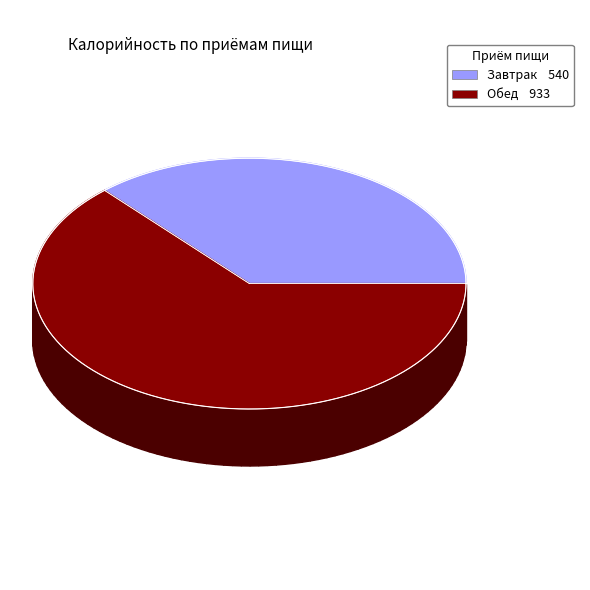

The Обед slice represents 63% of the pie. True or false?

True